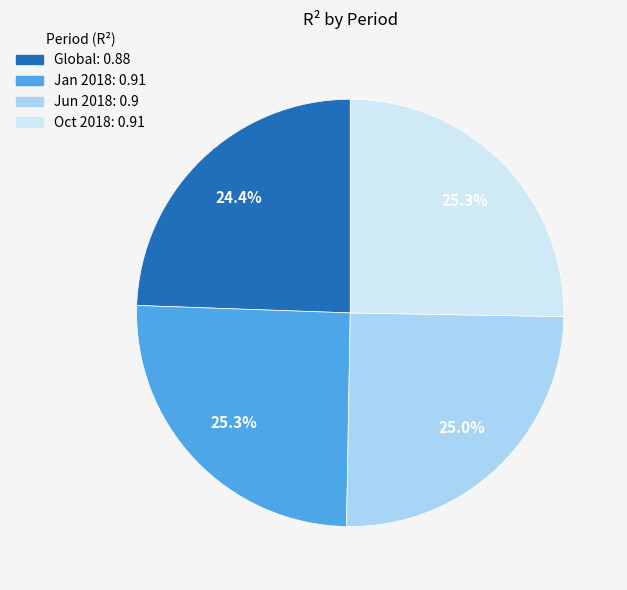

Is it true that Jan 2018 is 25% of the pie?

True